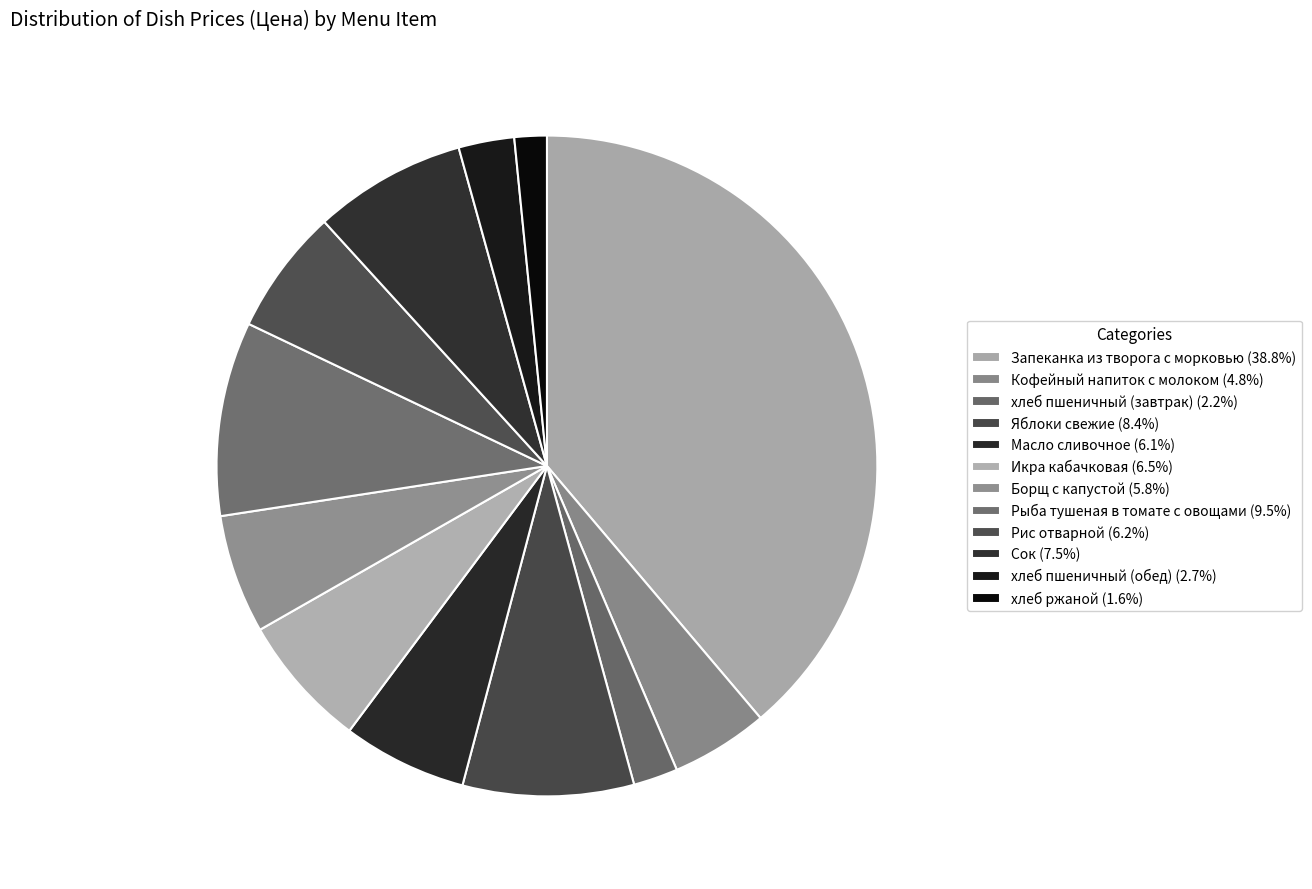

How many slices are in this pie chart?

12